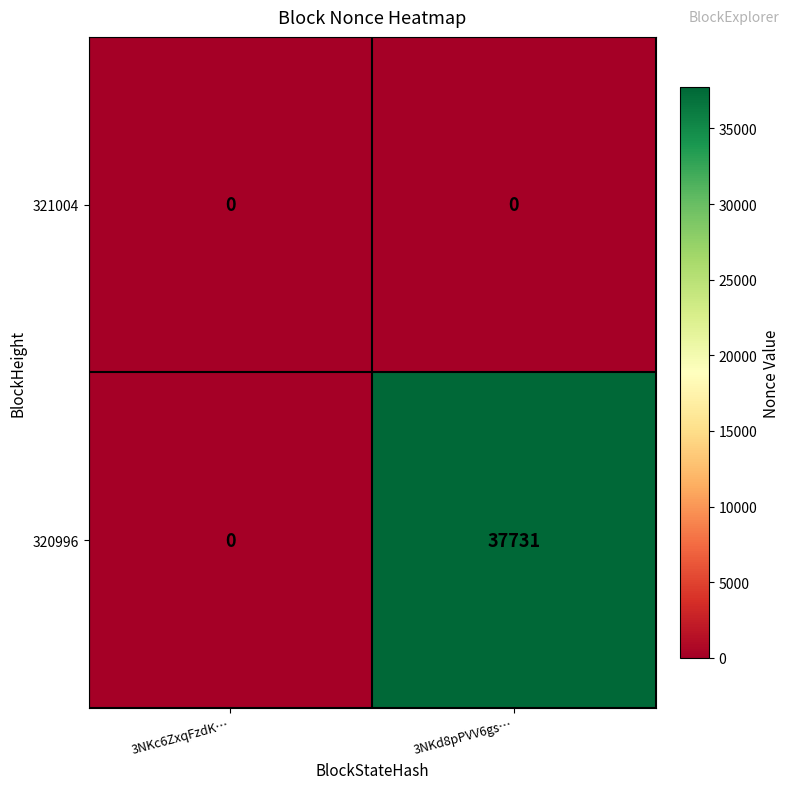

The value of 321004 at 3NKc6ZxqFzdK… is 0. True or false?

True